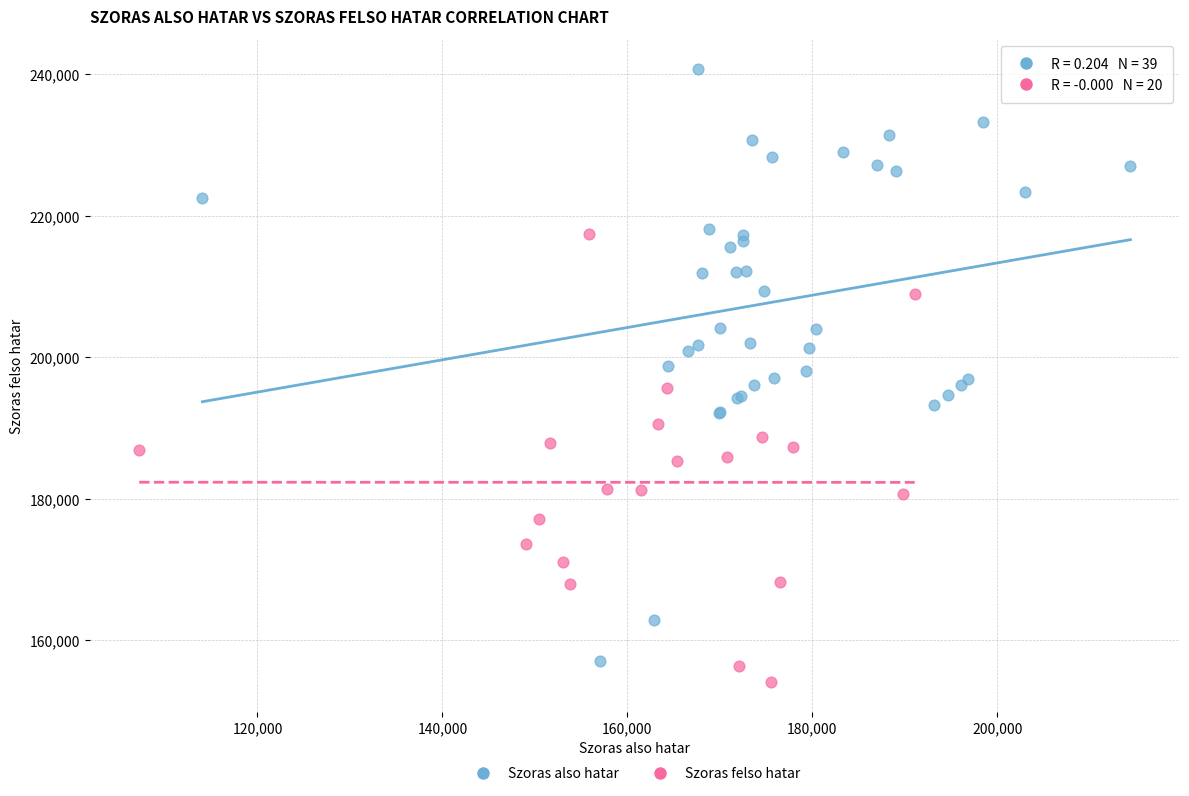

Which series has the largest Y range (max minus min)?

Szoras also hatar